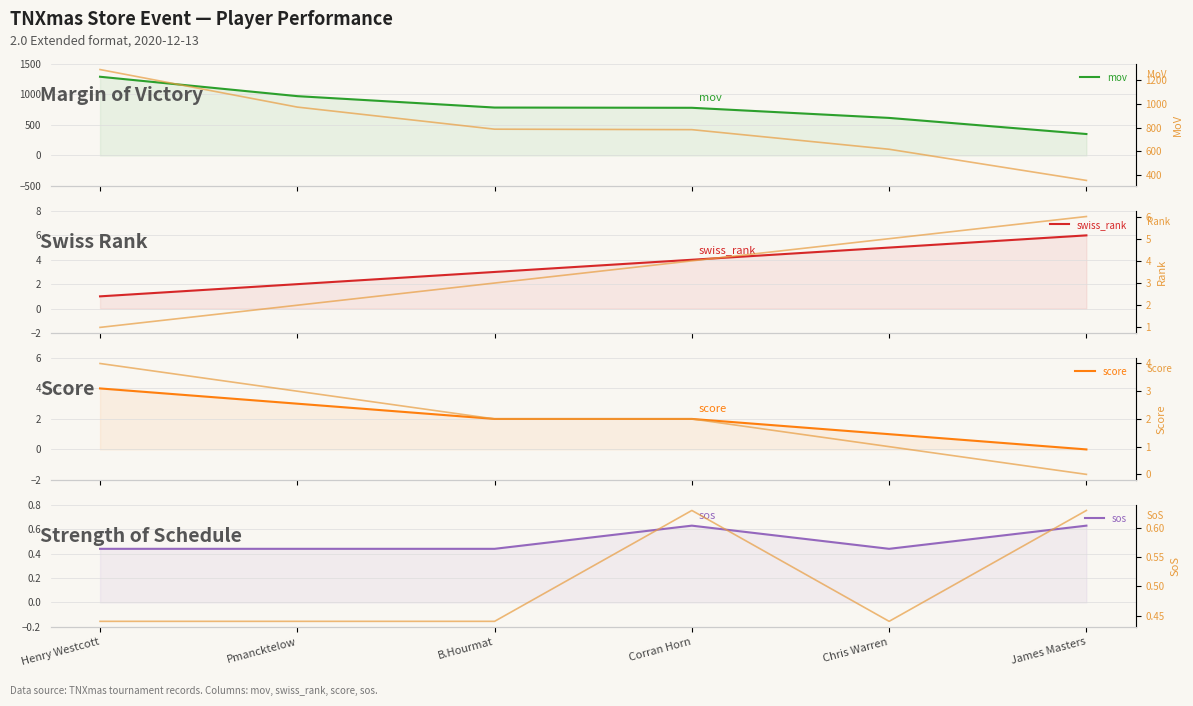

Which series has the largest range (max minus min)?

mov